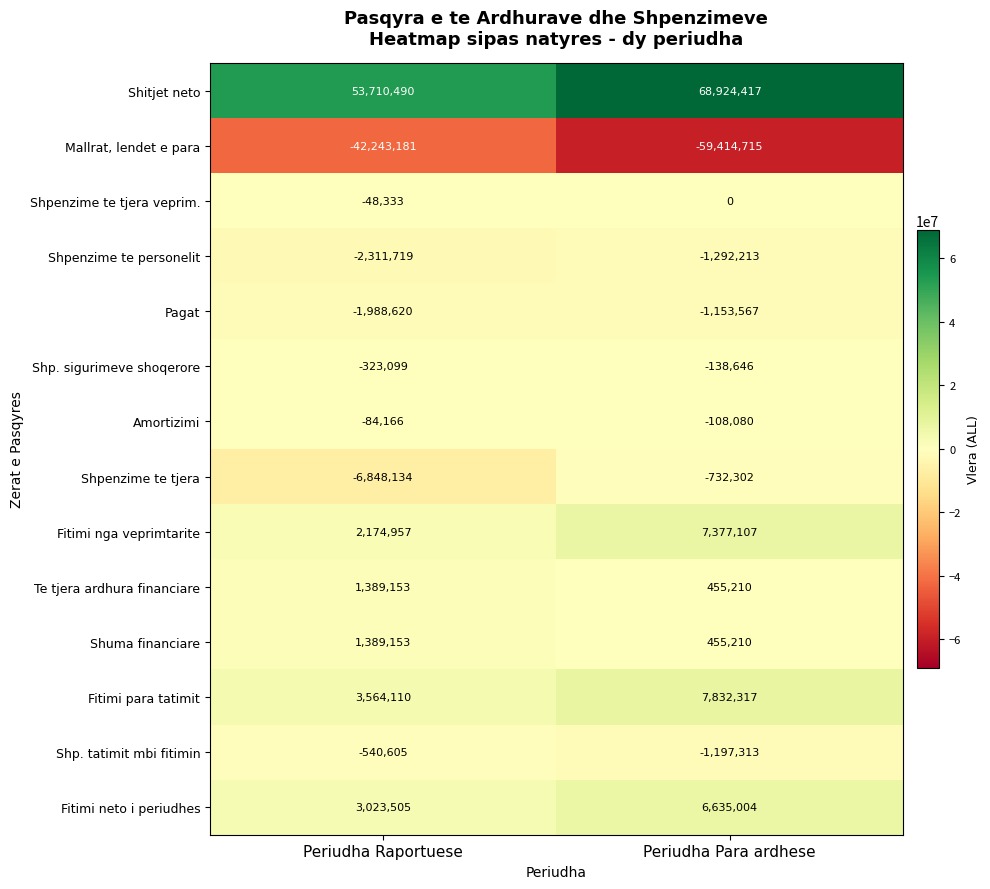

Where is Pagat nearest to the value -1571093?

Periudha Para ardhese